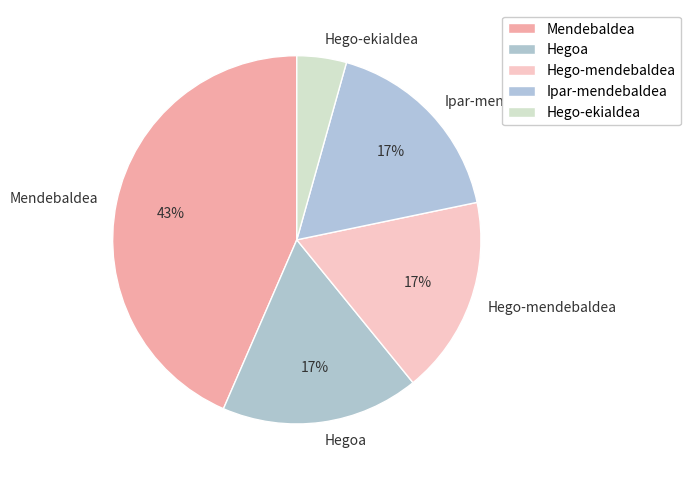

Which has a higher value, Ipar-mendebaldea or Mendebaldea?

Mendebaldea